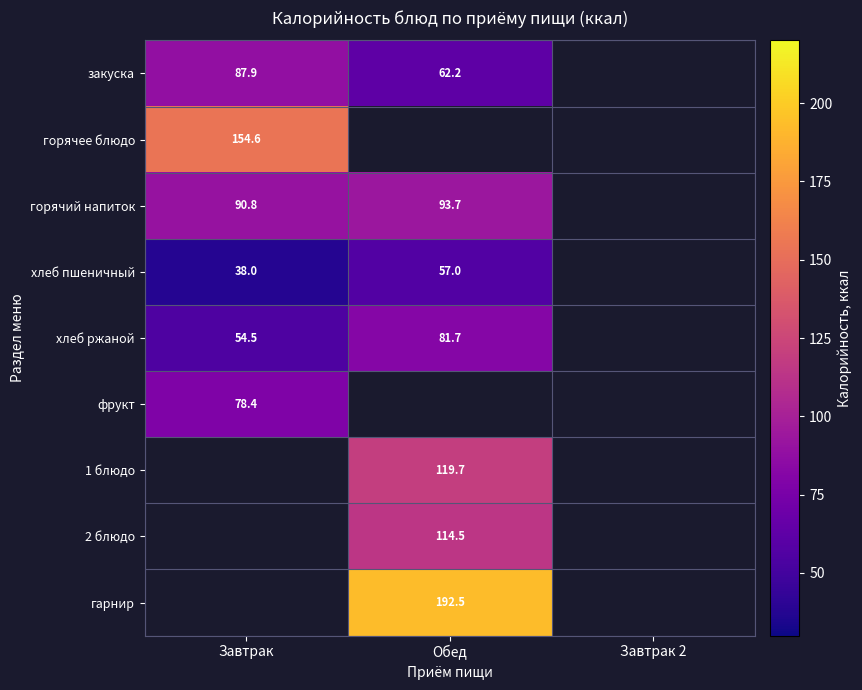

Which has a higher value, Завтрак 2 or Обед?

Обед